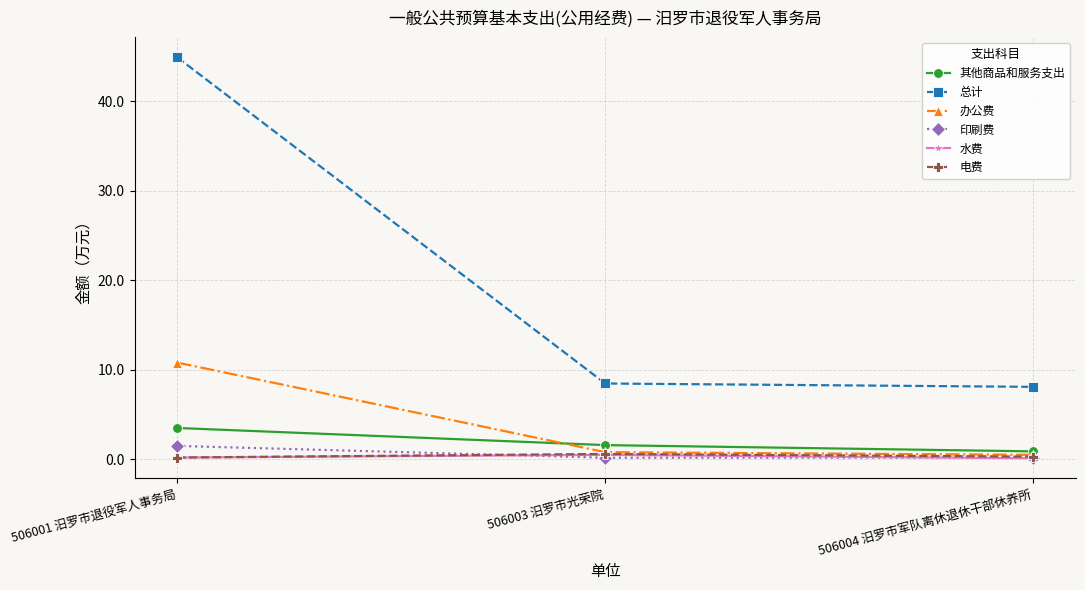

What is the maximum value for 办公费?

10.8